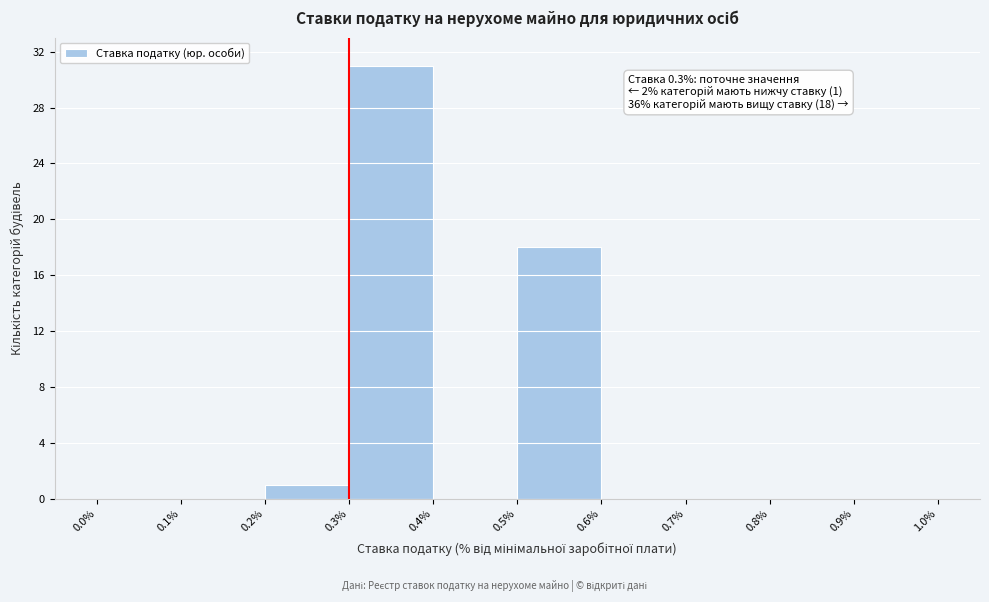

Which range on the x-axis has the tallest bar?

0.3% to 0.4%